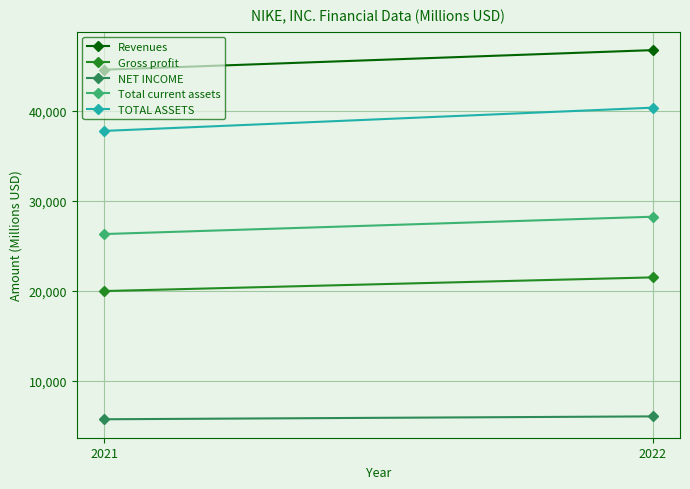

How many values in the Revenues series are below 46710?

1